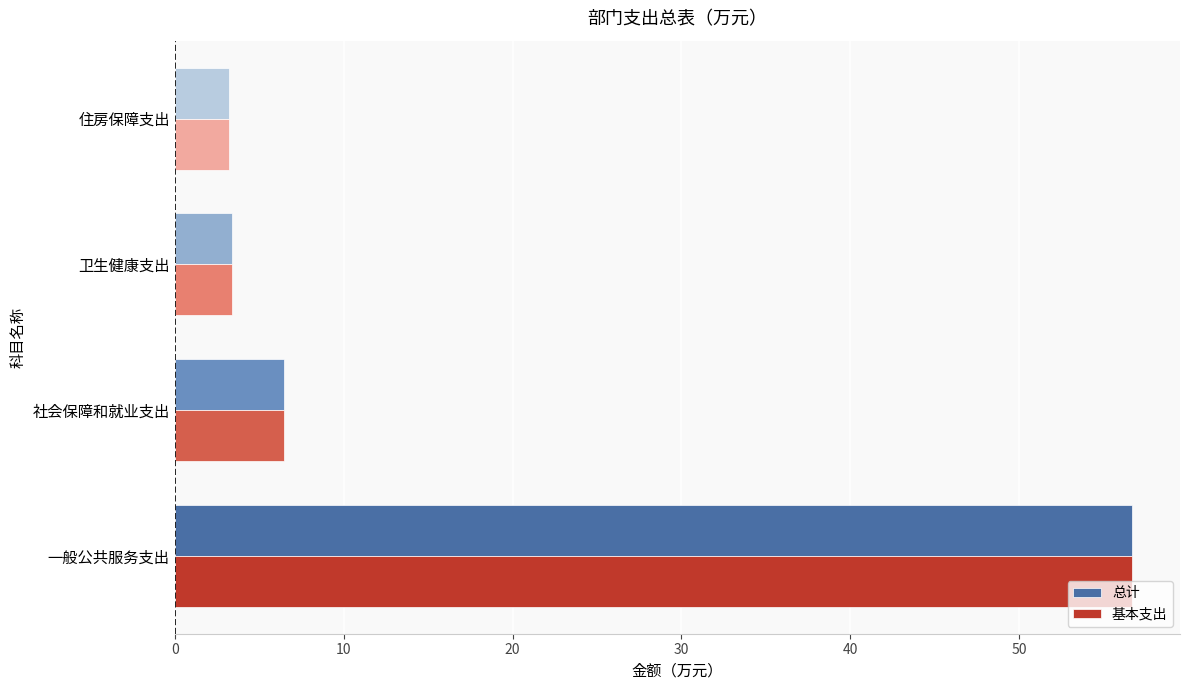

At which label is 总计 closest to 29?

社会保障和就业支出